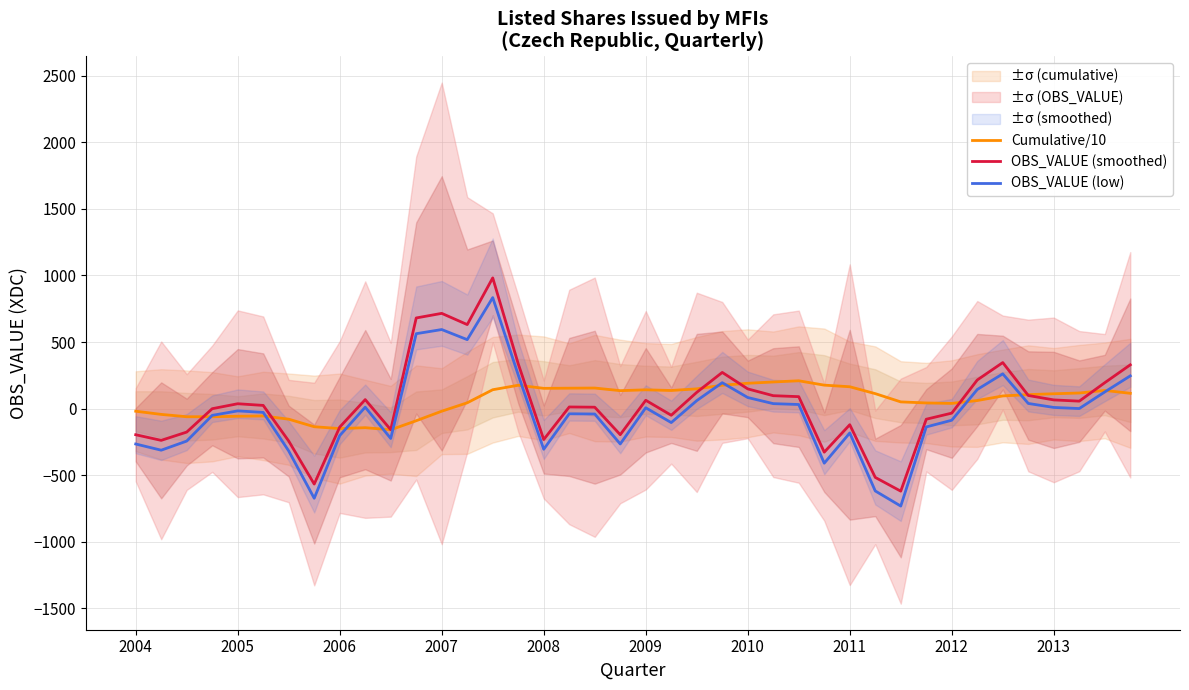

Rank the series by their maximum value, from highest to lowest.

OBS_VALUE (smoothed), OBS_VALUE (low), Cumulative/10